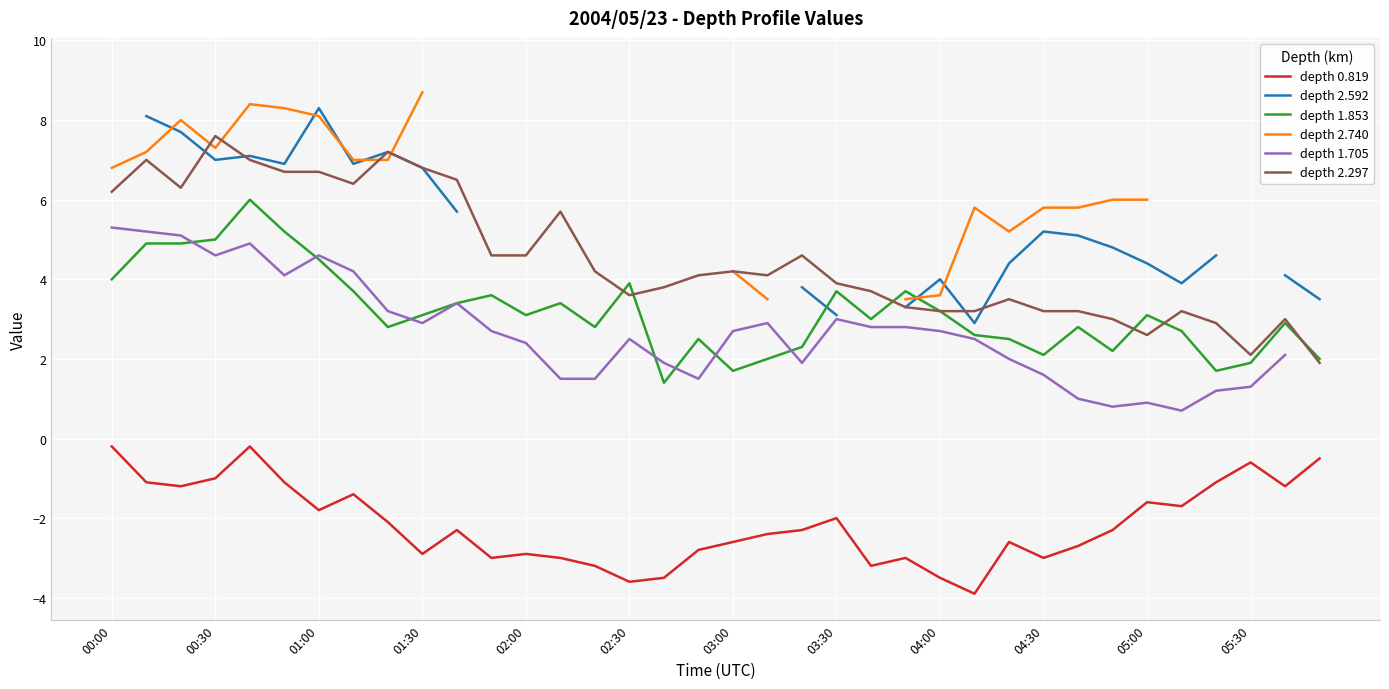

The depth 0.819 series shows -1.2 at 02:30. True or false?

False